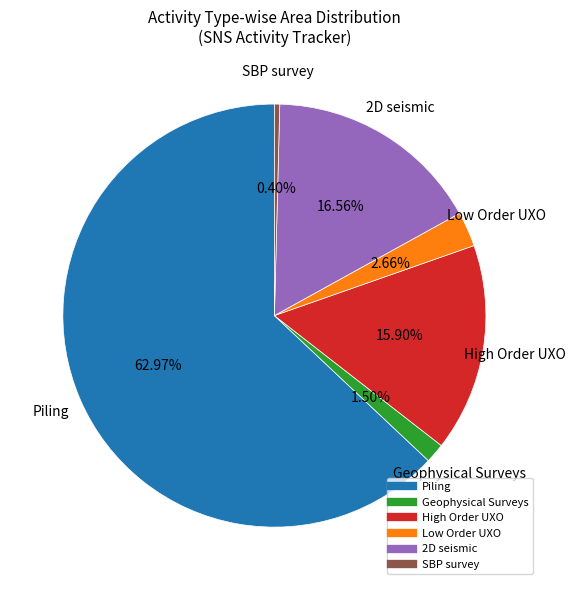

Is there a majority slice in this chart?

Yes